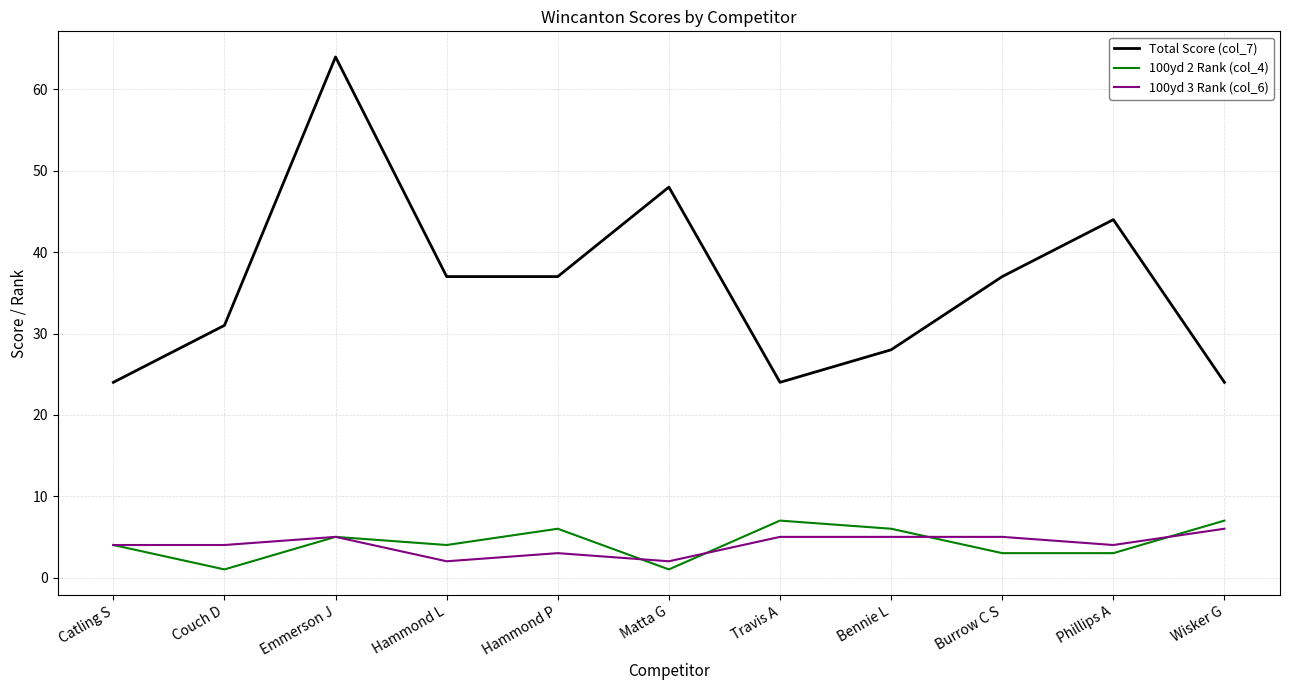

Which series has the largest range (max minus min)?

Total Score (col_7)